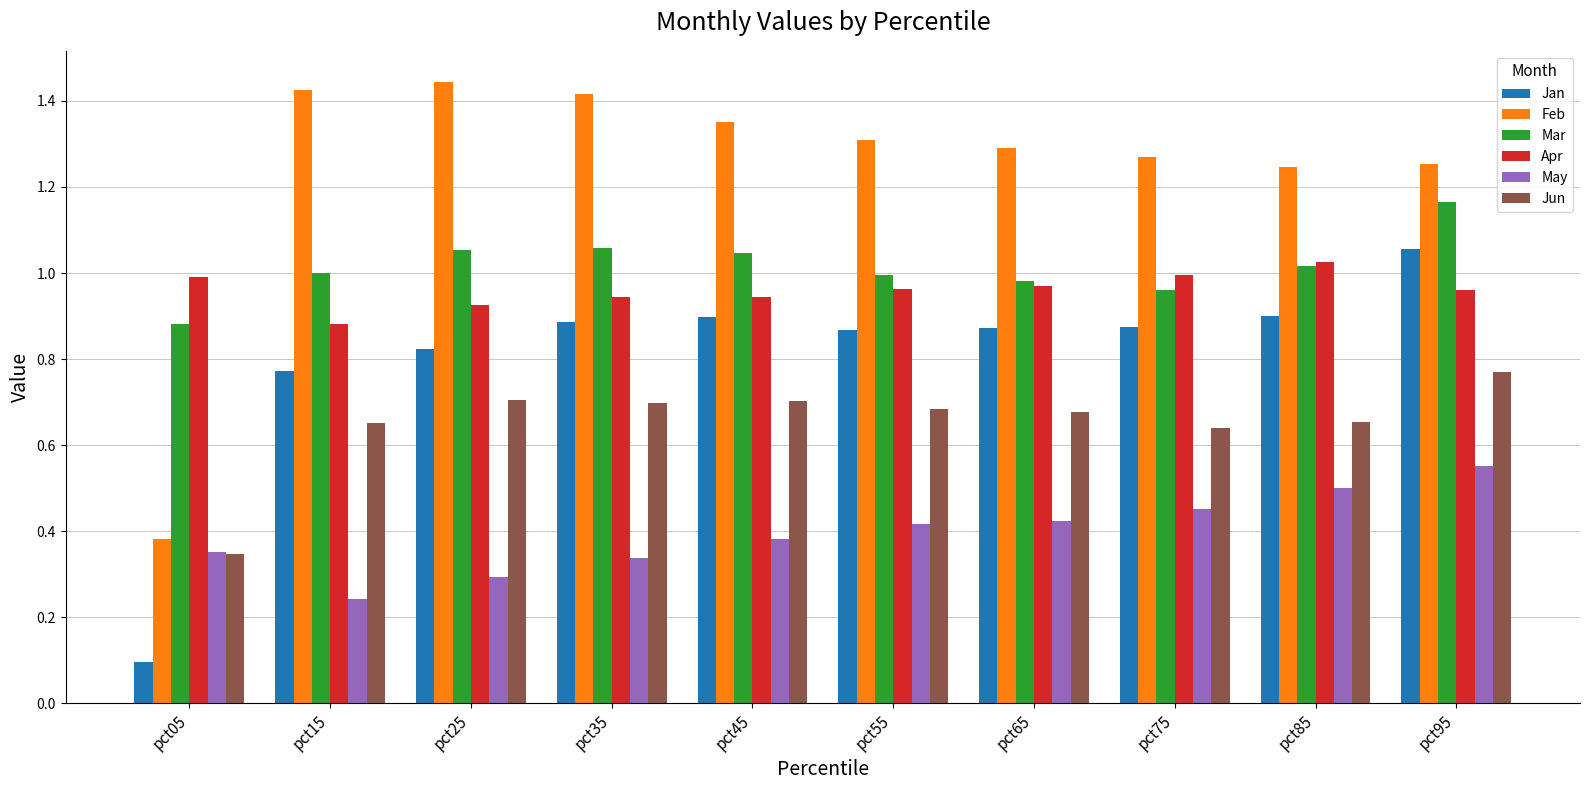

Which series has the widest spread of values?

Feb